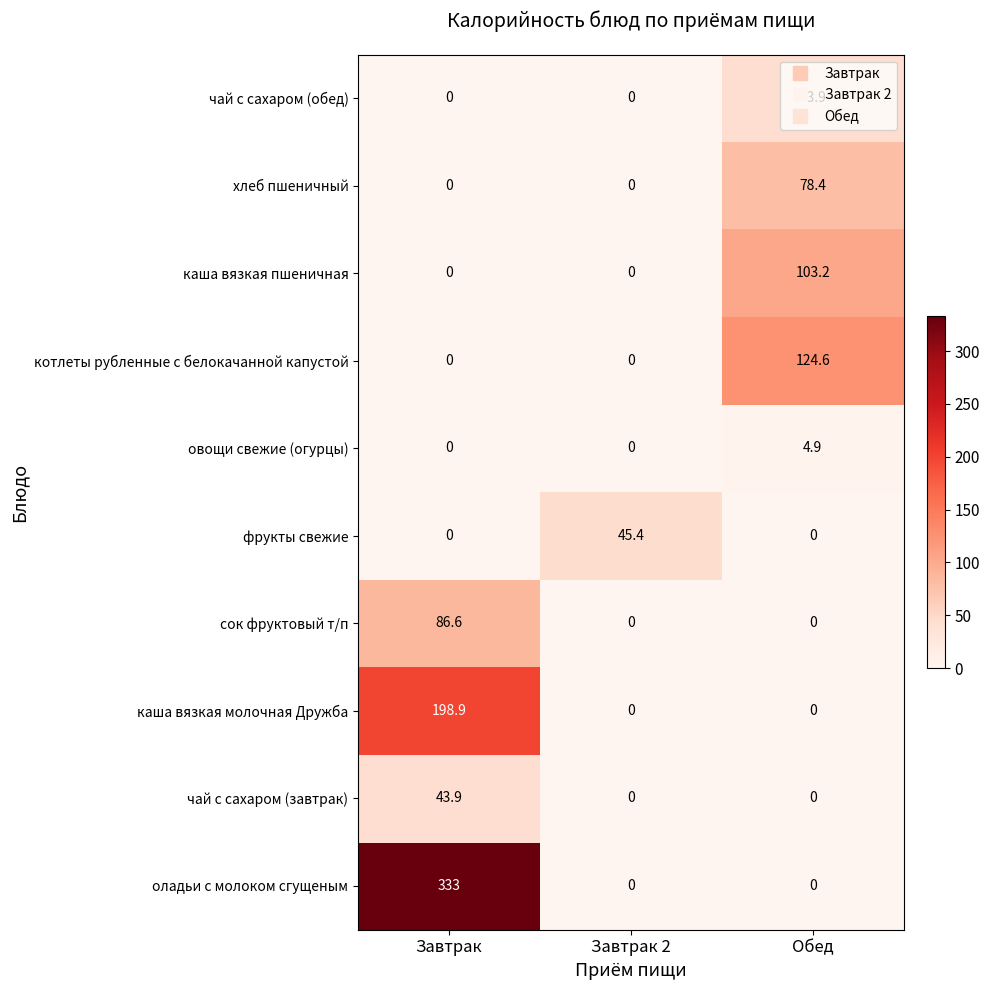

What is the greatest value displayed?

333.0